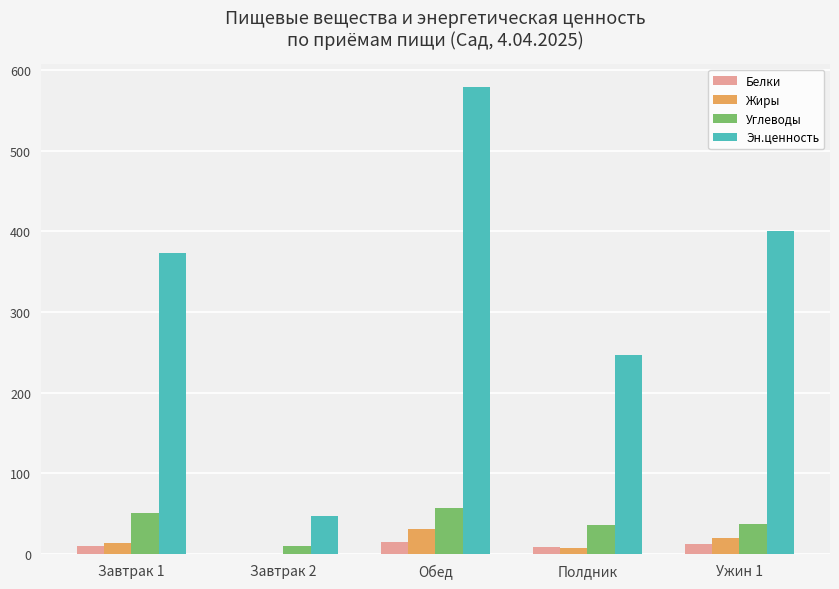

Is it true that Эн.ценность equals 354.7 at Полдник?

False